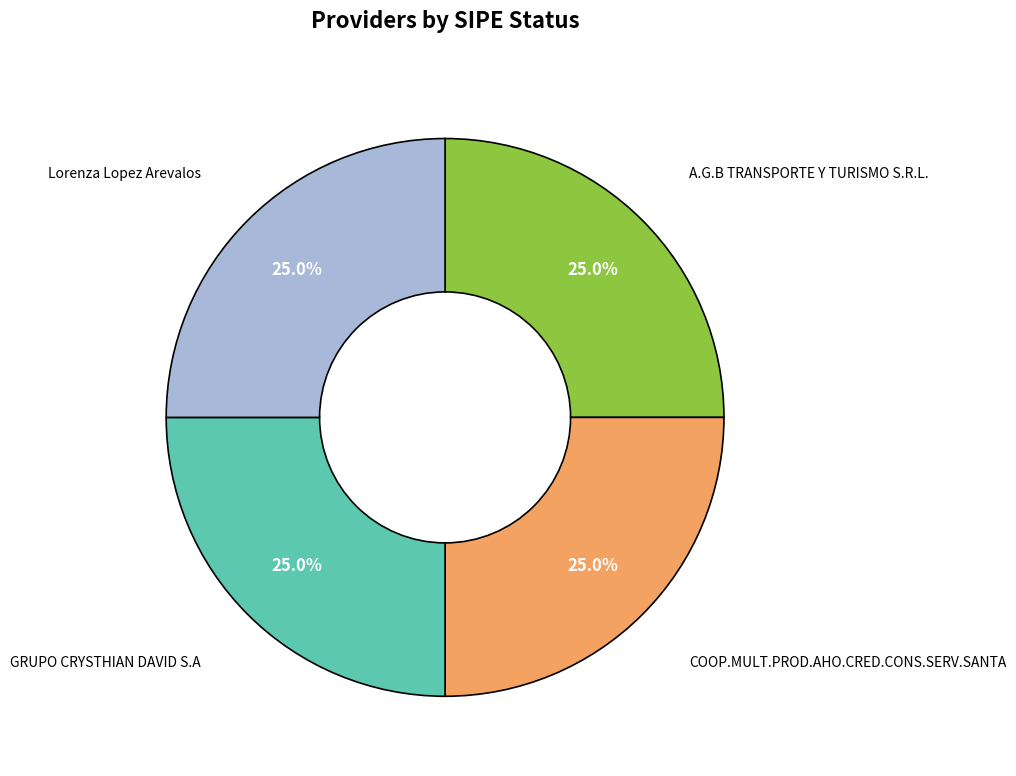

Combined, what portion of the pie is COOP.MULT.PROD.AHO.CRED.CONS.SERV.SANTA and GRUPO CRYSTHIAN DAVID S.A?

50.0%